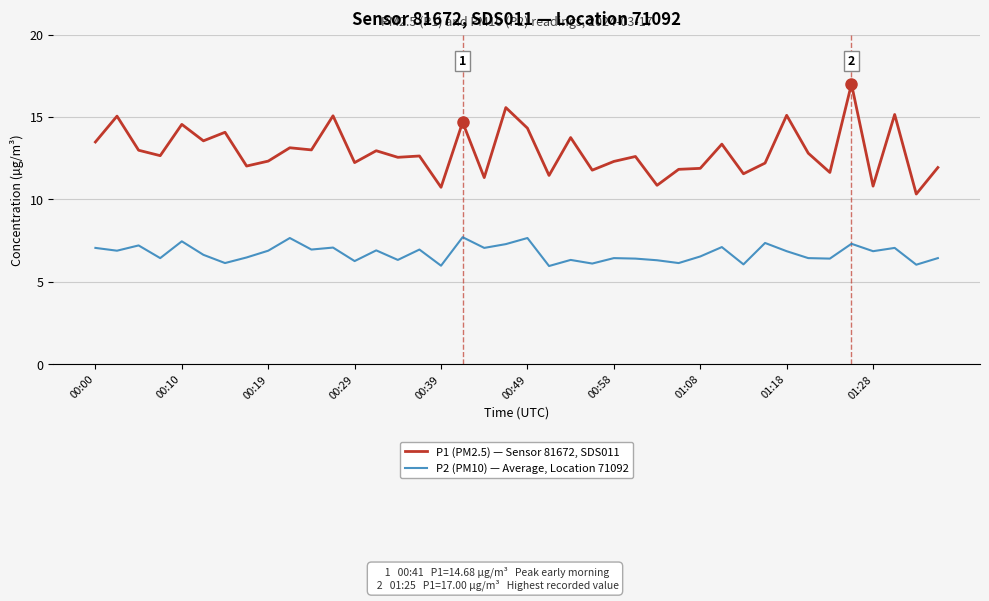

Does the chart display data point markers on the line(s)?

No